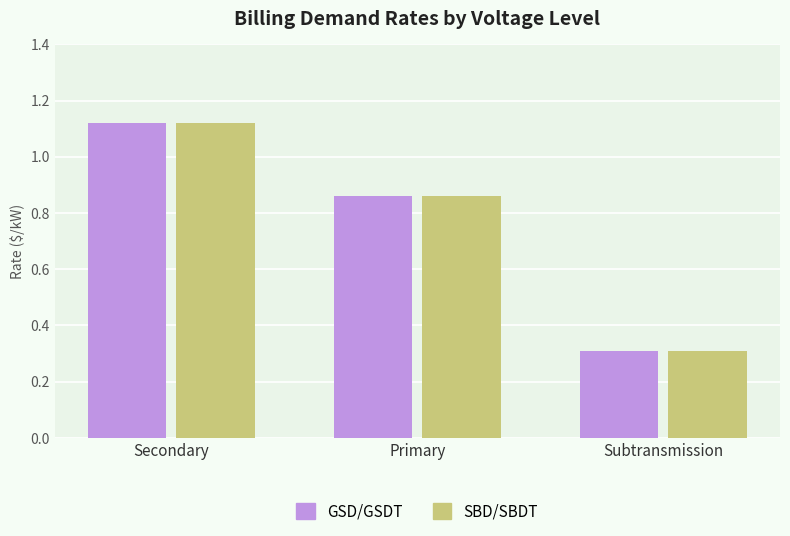

What is the label of the 1st bar from the right?

Subtransmission